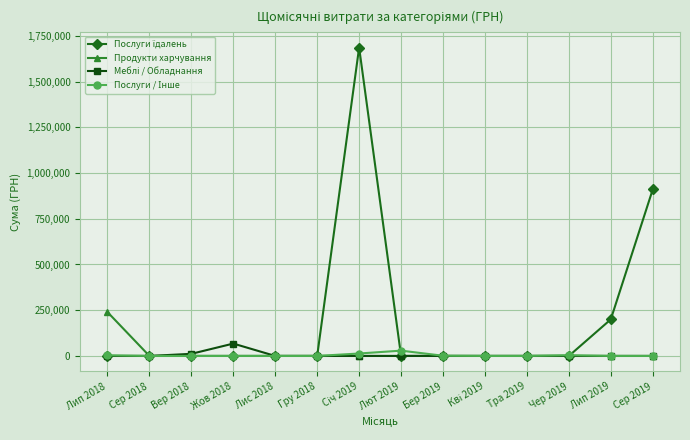

What is the maximum value shown in the chart?

1685843.0